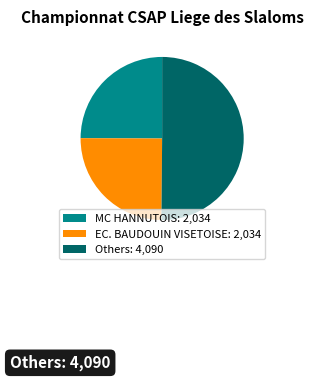

What is the majority slice?

Others: 4,090